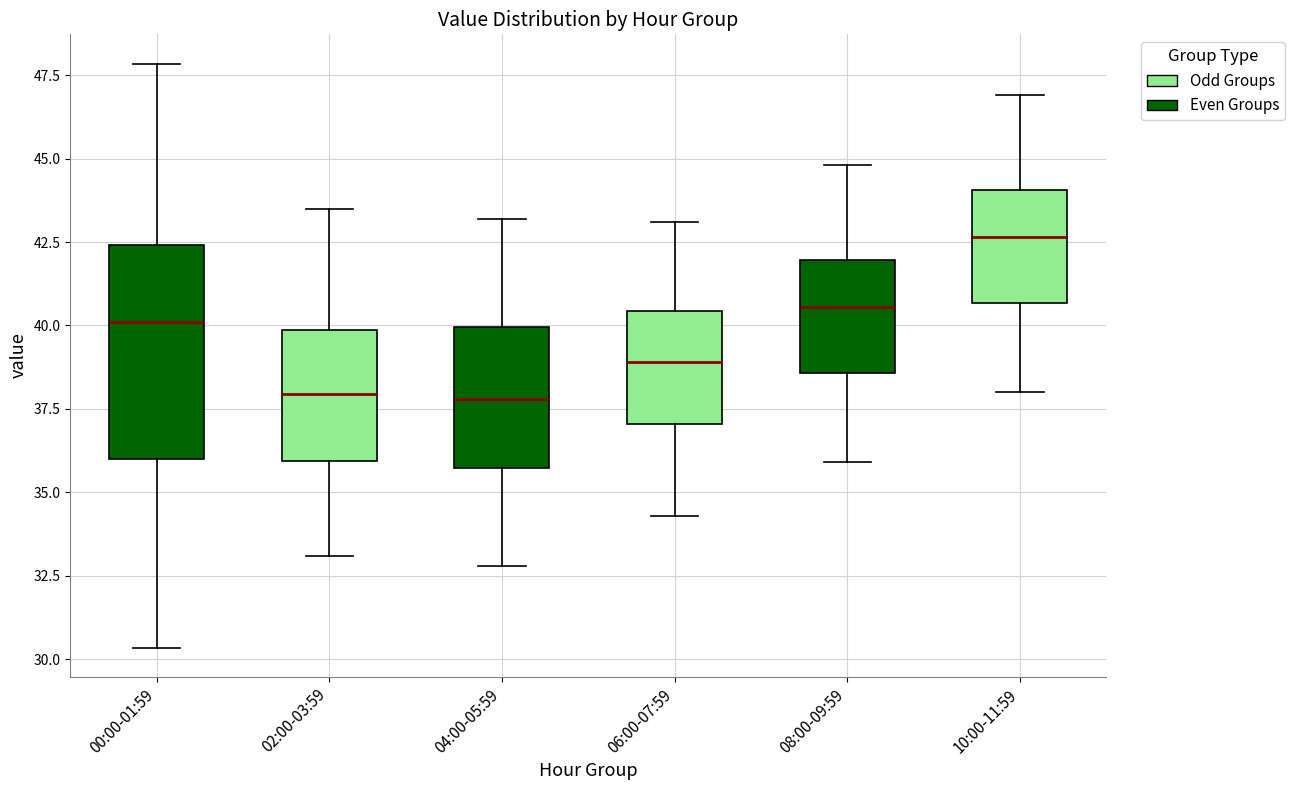

Where does the median line of the box for 00:00-01:59 sit on the y-axis? The values are not printed on the chart, so give them approximately, as read against the axis.

40.0